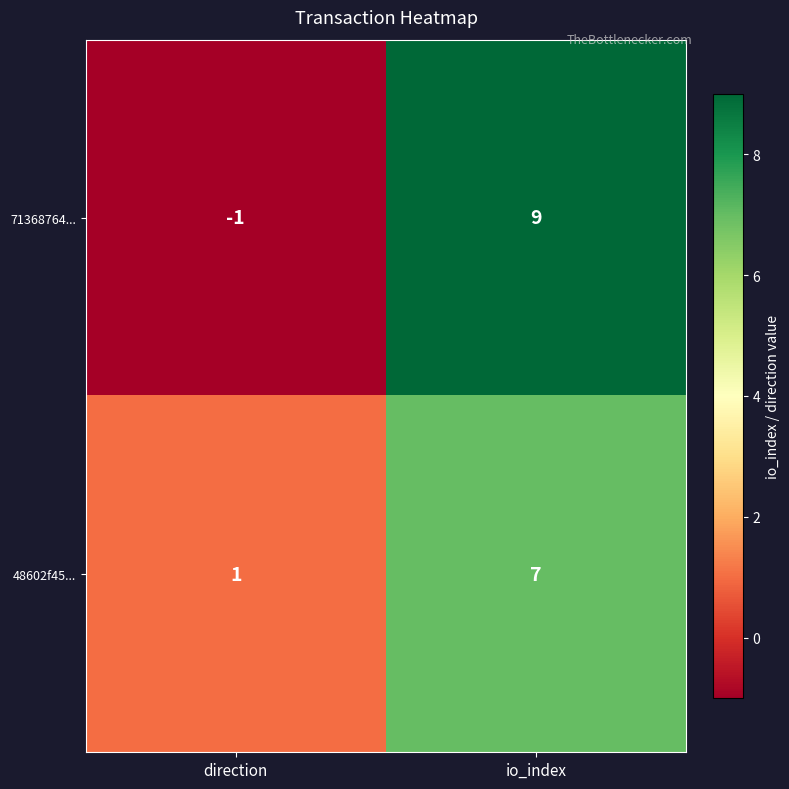

At which label does 48602f45... reach its peak?

io_index